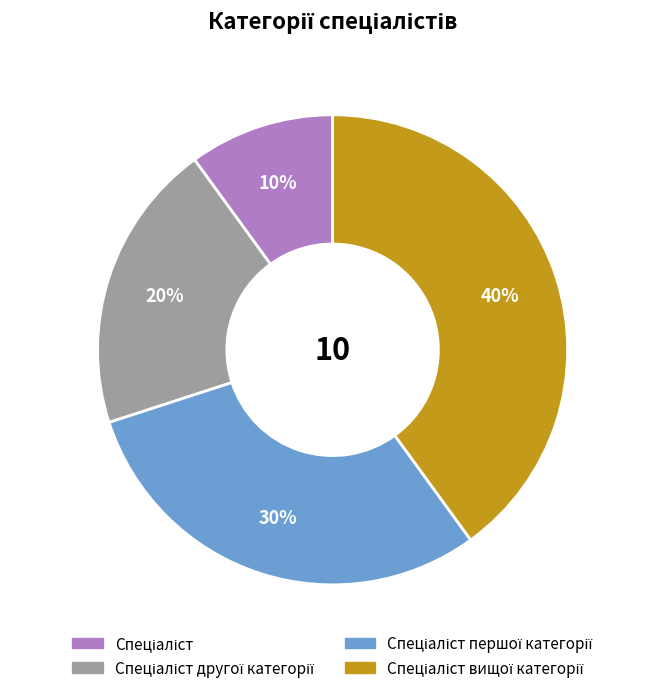

To the nearest percent, what is the difference between the largest and smallest slice percentages?

30%